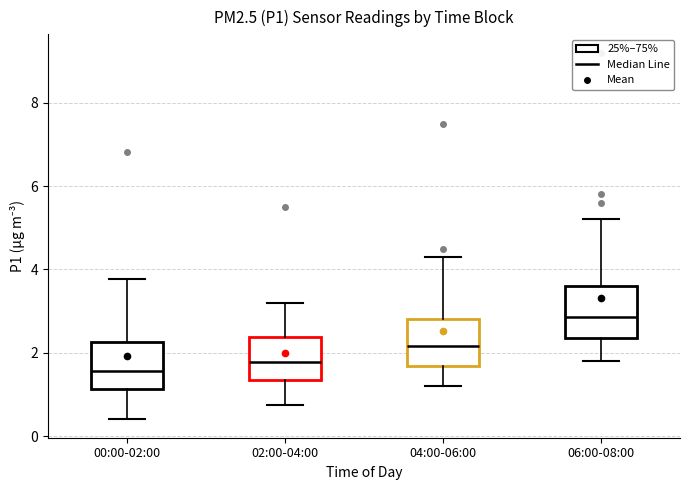

Which box's median line is the highest?

06:00-08:00